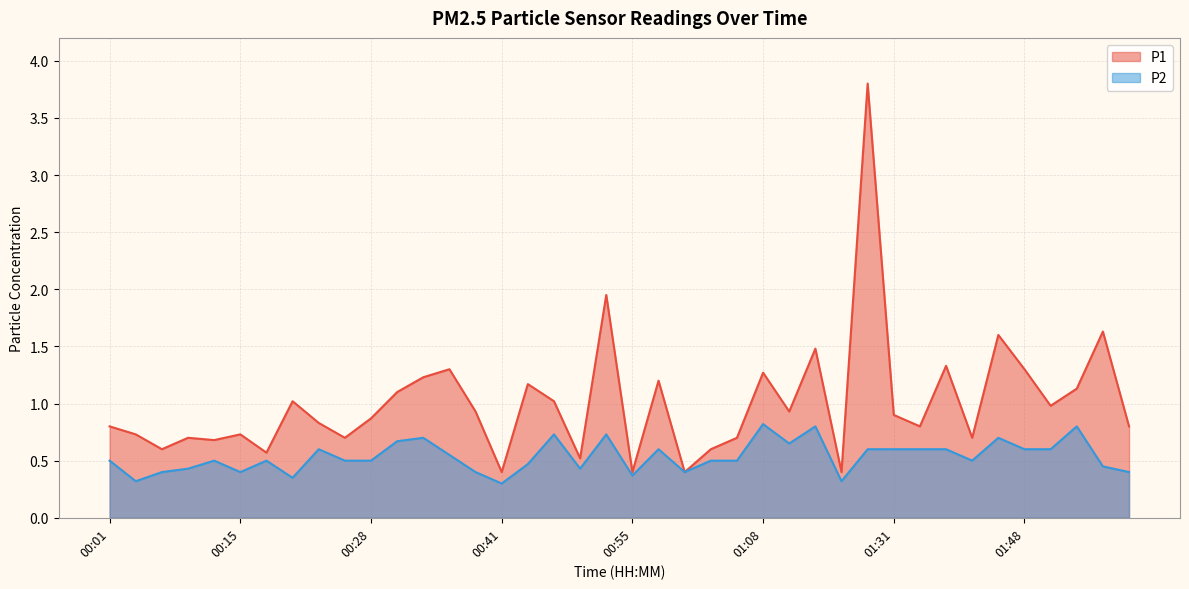

True or false: P2 and P1 cross at least once.

False